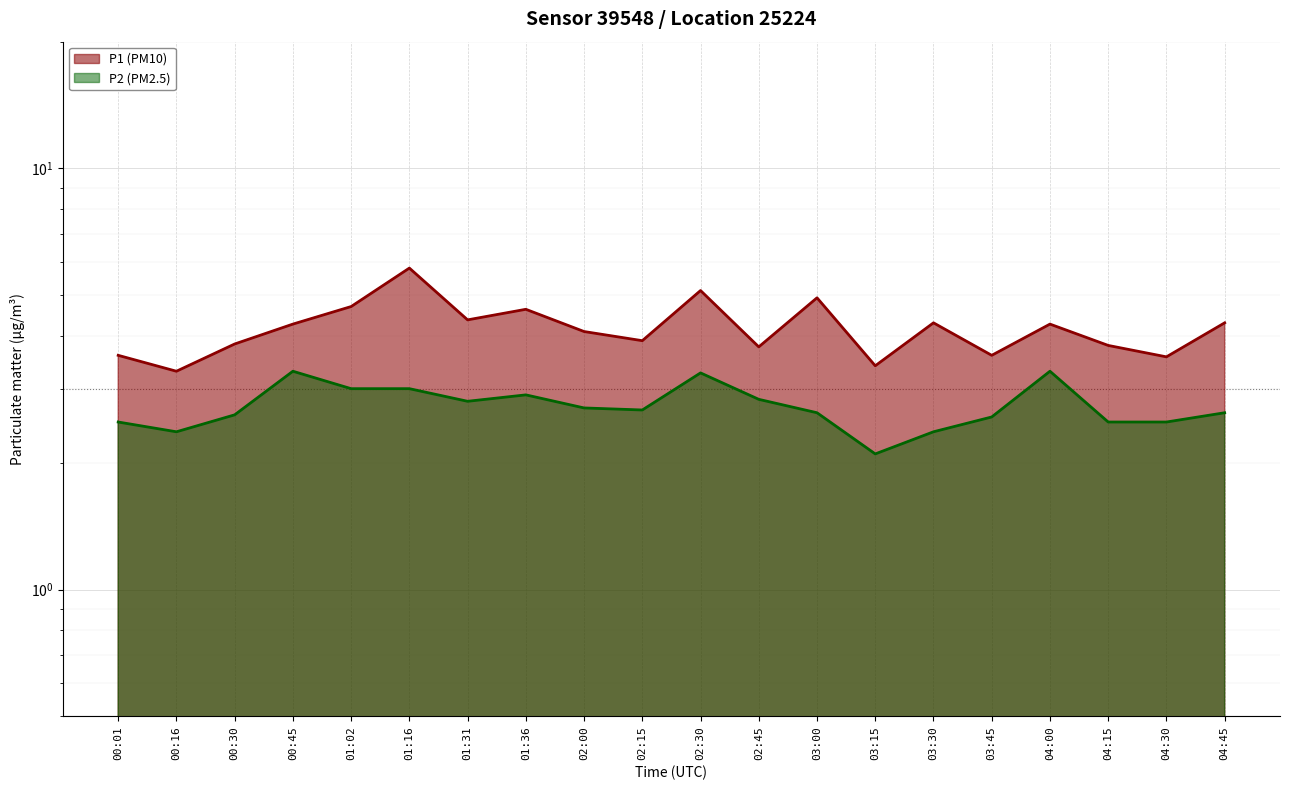

At which category is the sum across all series the highest?

01:16